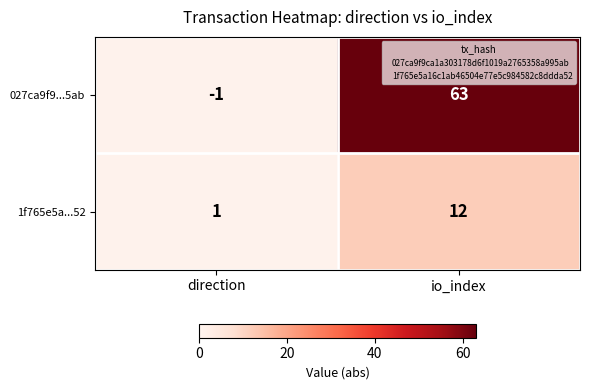

Rank the series by their average value, from highest to lowest.

027ca9f9...5ab, 1f765e5a...52